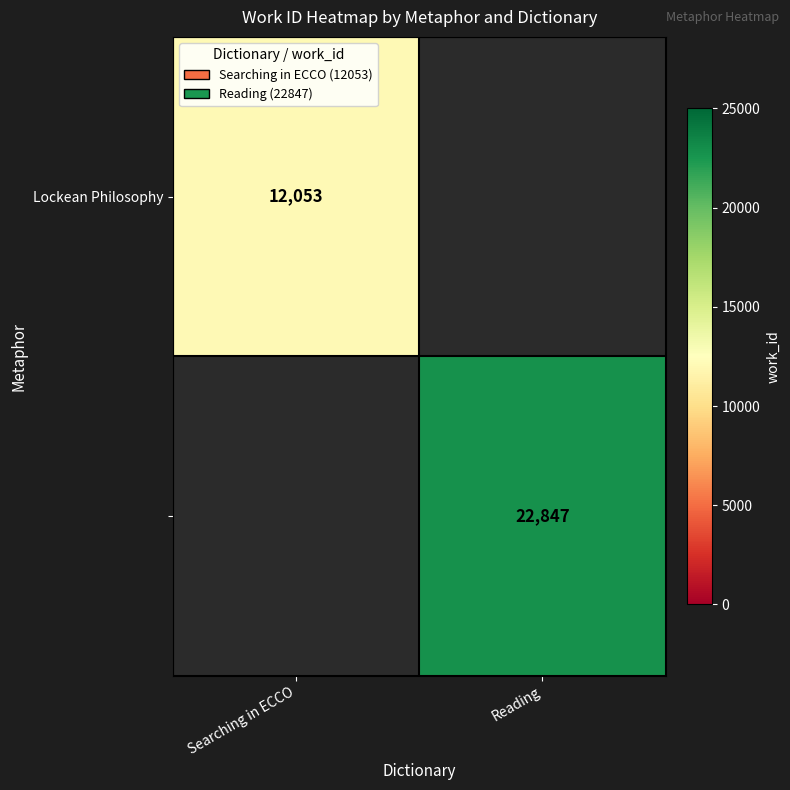

Is it true that Lockean Philosophy equals 12053.0 at Searching in ECCO?

True